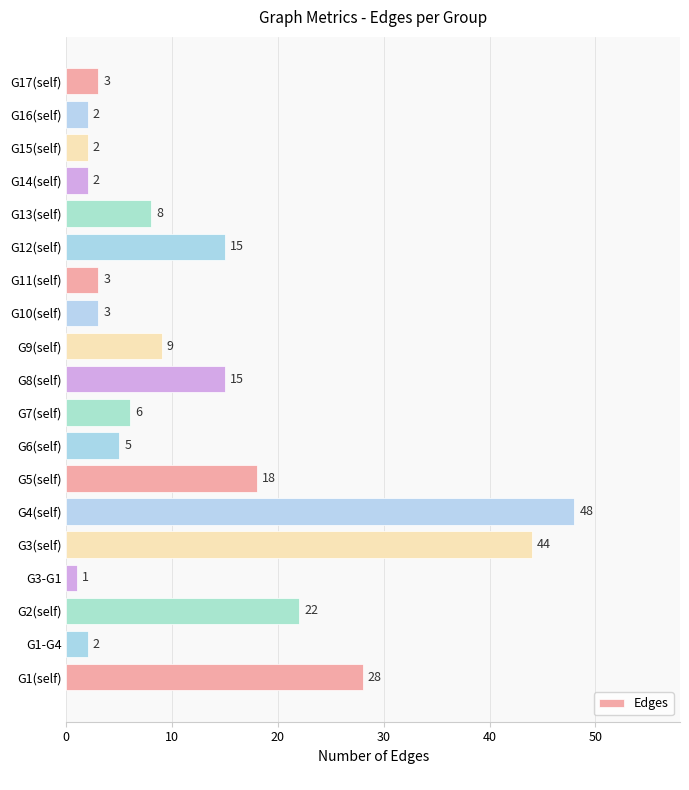

Where is the data nearest to the value 24?

G2(self)